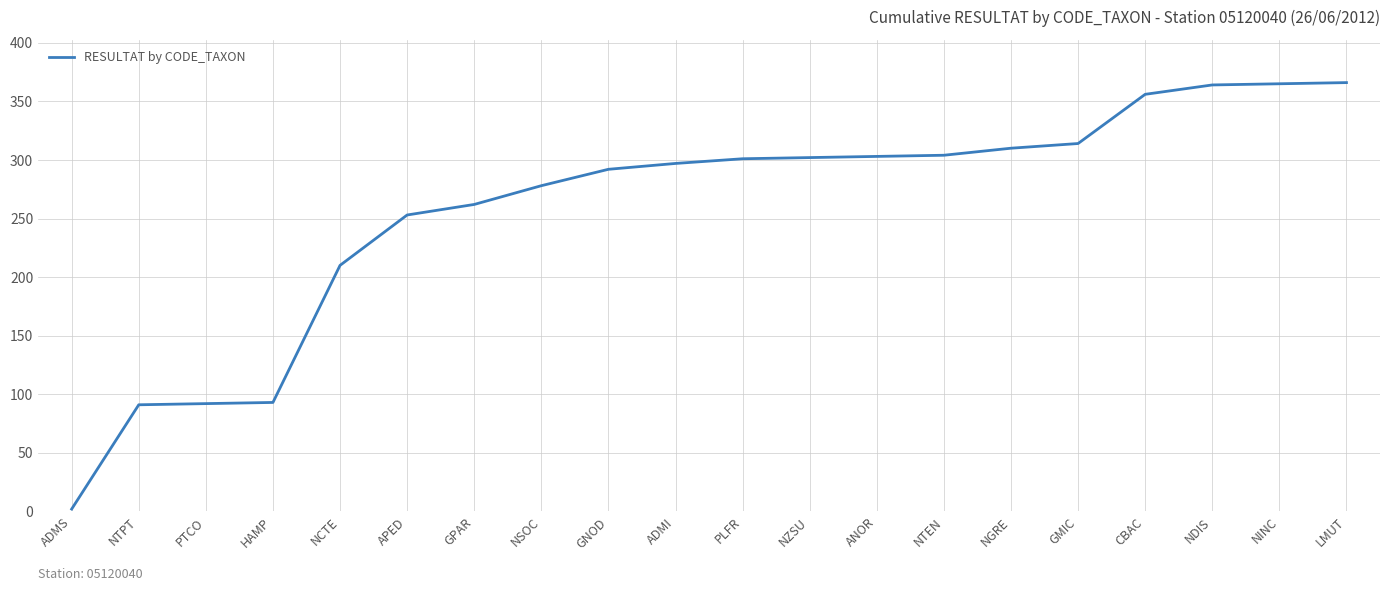

What is the maximum value shown in the chart?

366